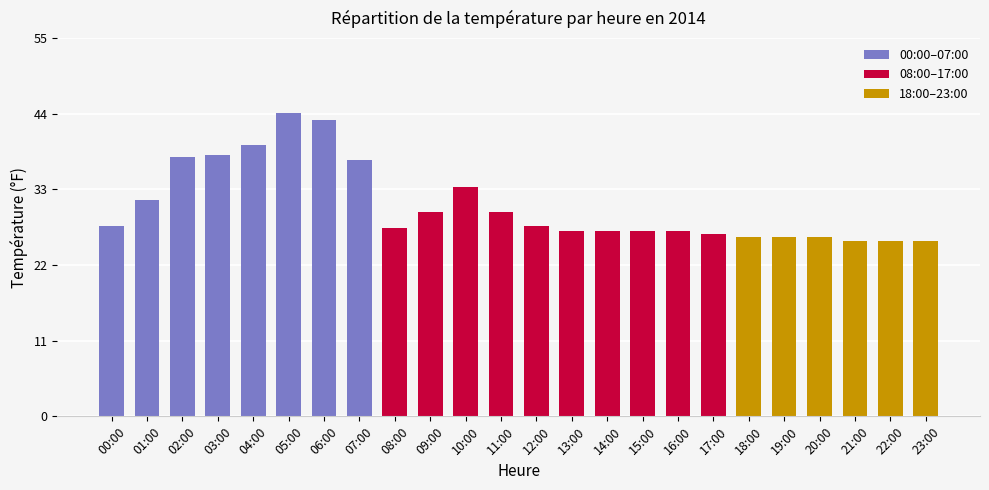

What is the label of the 2nd bar from the left?

01:00